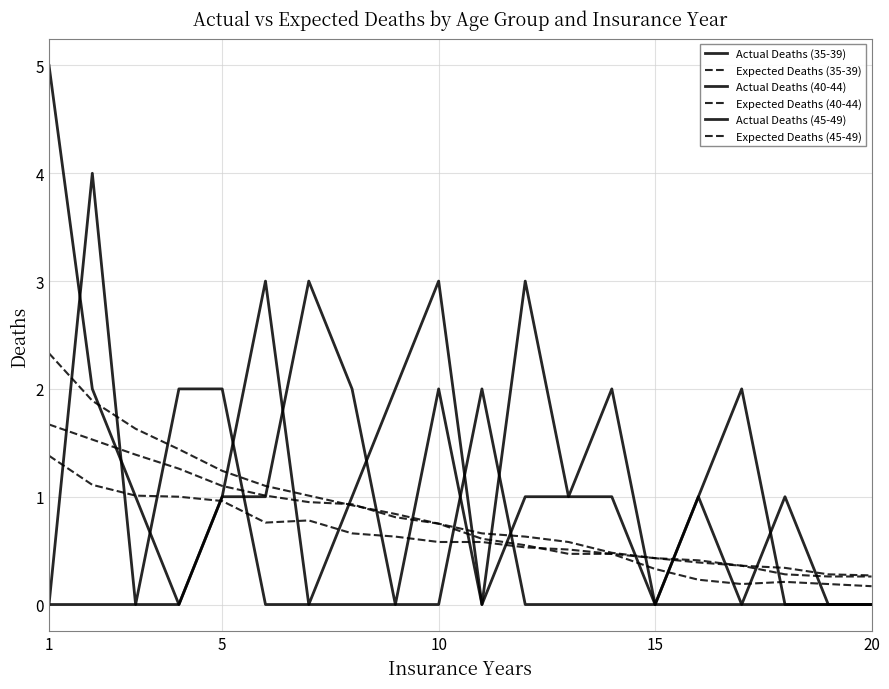

Is this an area chart (filled region under the line)?

No